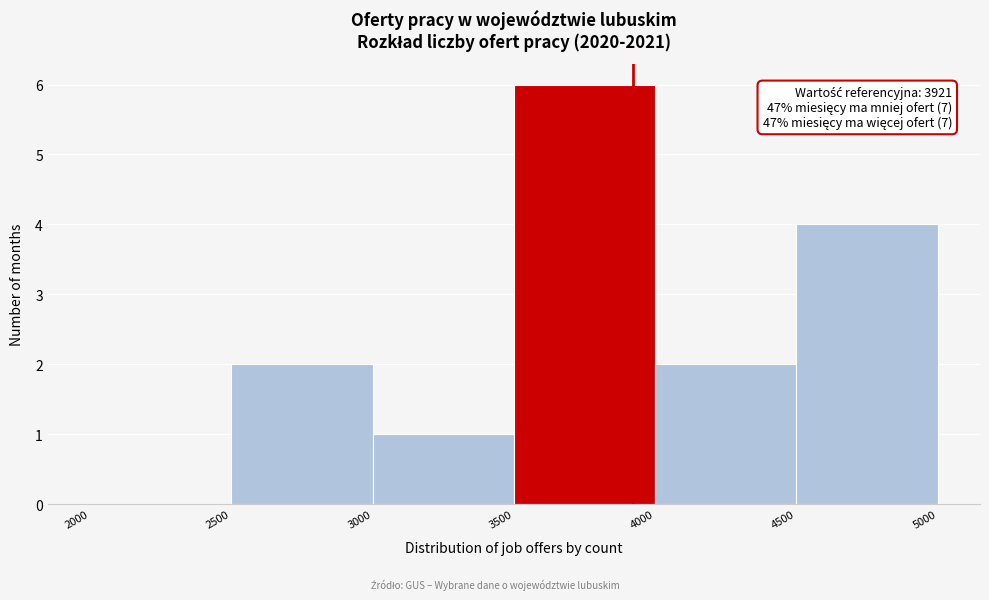

Which range on the x-axis has the tallest bar?

3500 to 4000